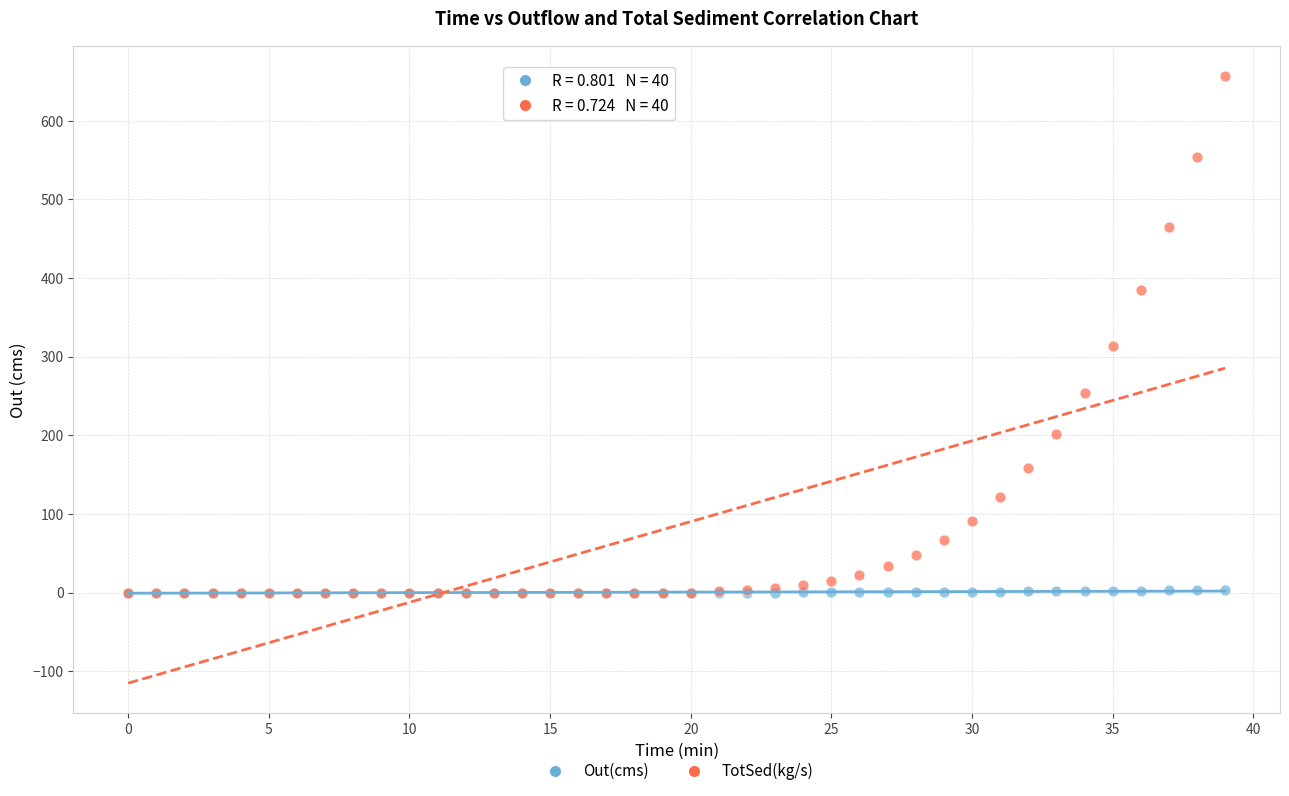

Across all series, what Y value is closest to 328?

313.9